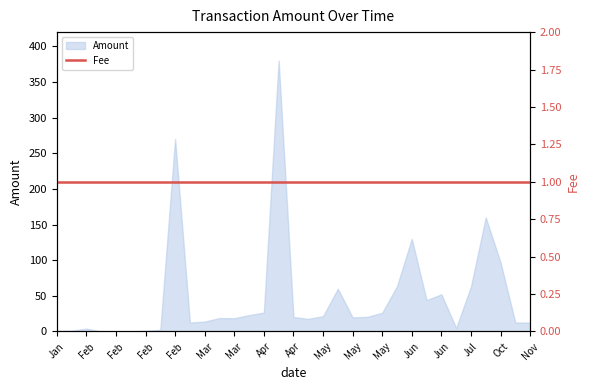

What is the change in value from 2018-04-02 to 2018-10-20?

+73.9